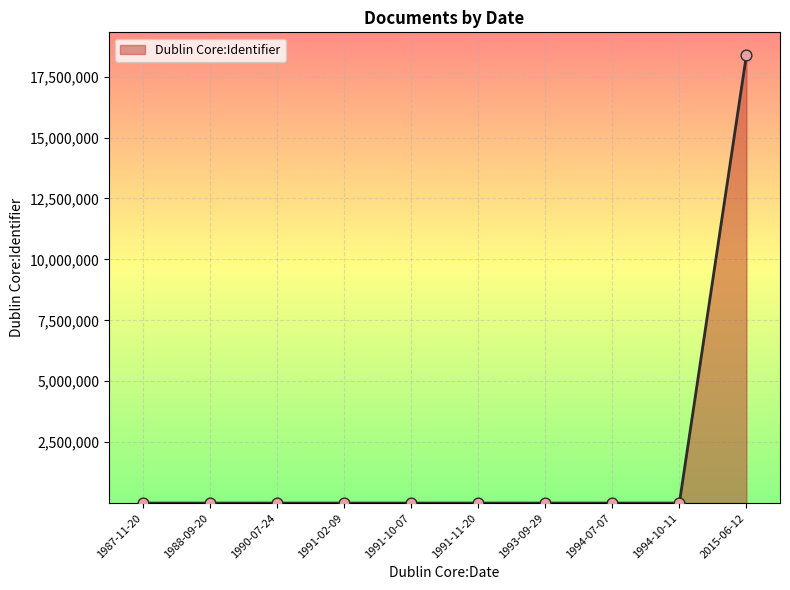

Approximately how many times larger is the value at 1991-02-09 compared to 1994-07-07?

1.0